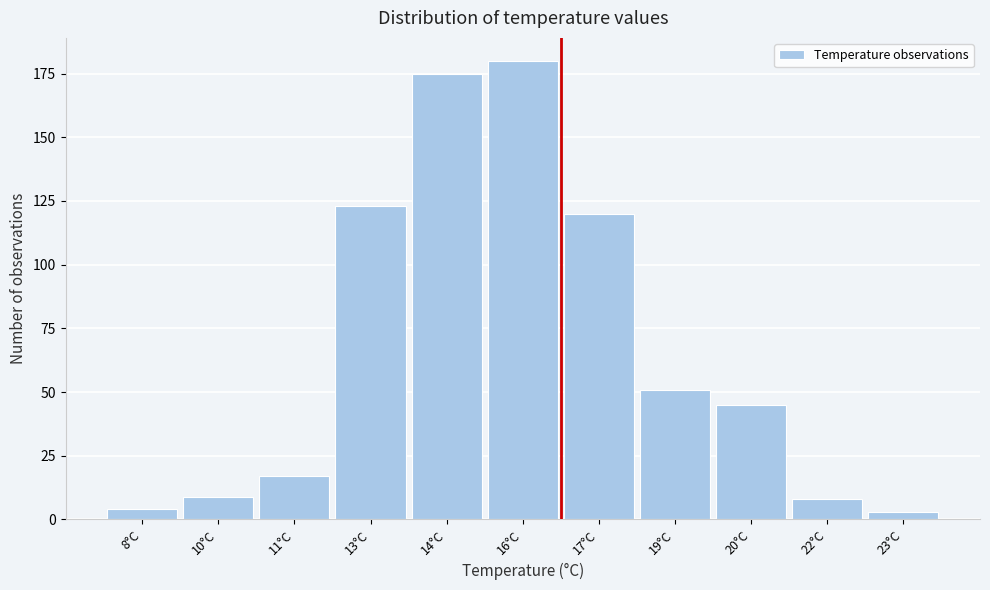

Reading left to right, transcribe all the data shown in this chart.

8°C=4	10°C=9	11°C=17	13°C=123	14°C=175	16°C=180	17°C=120	19°C=51	20°C=45	22°C=8	23°C=3